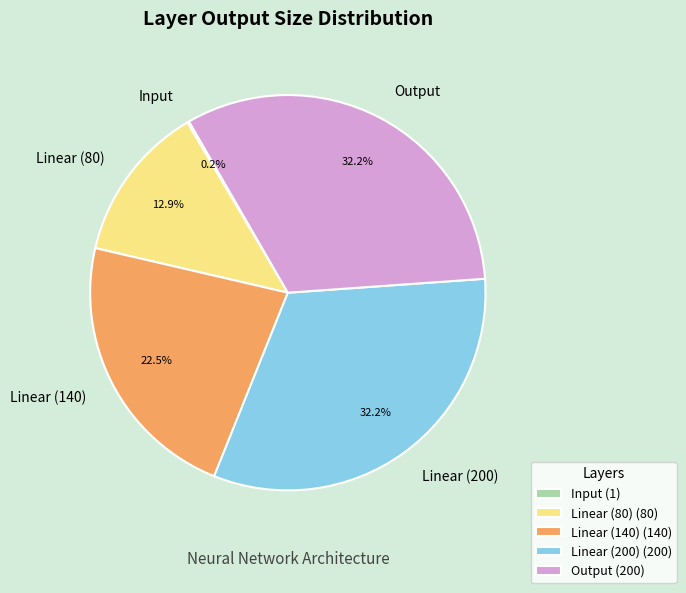

Is the sum of Linear (80) and Linear (200) greater than half?

No